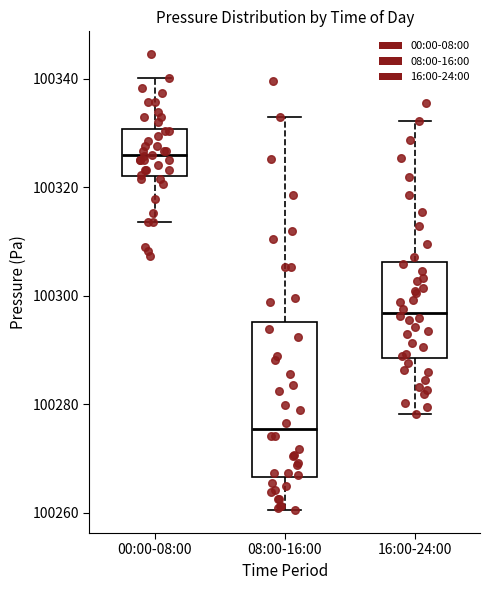

Where does the median line of the box for 00:00-08:00 sit on the y-axis? The values are not printed on the chart, so give them approximately, as read against the axis.

100326